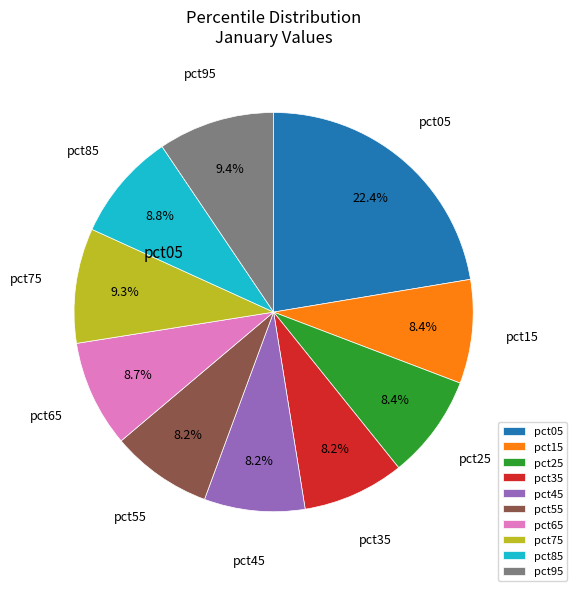

Does pct55 account for over 50% of the chart?

No